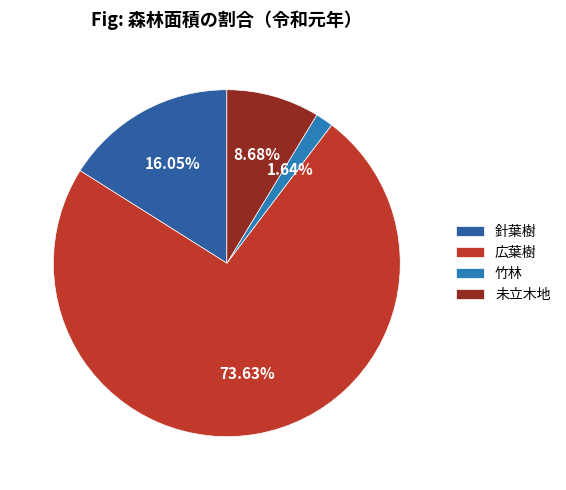

Is there any slice that represents more than half of the pie?

Yes